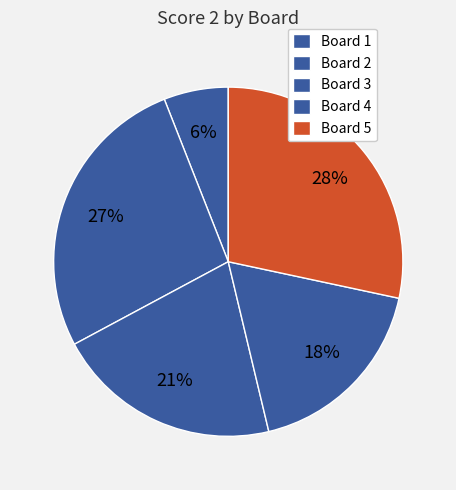

Does Board 5 represent more than half of the total?

No